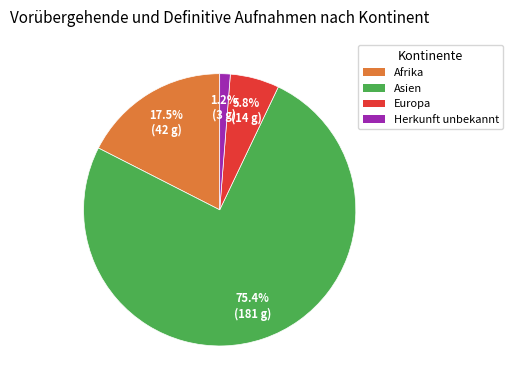

Does any single category account for the majority?

Yes